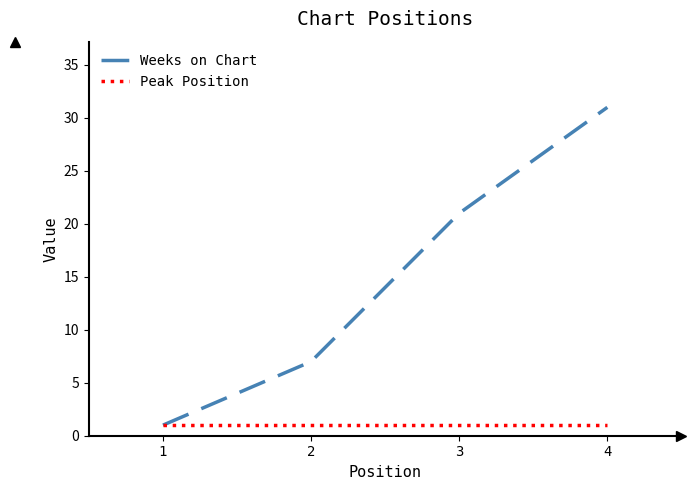

What is the greatest value displayed?

31